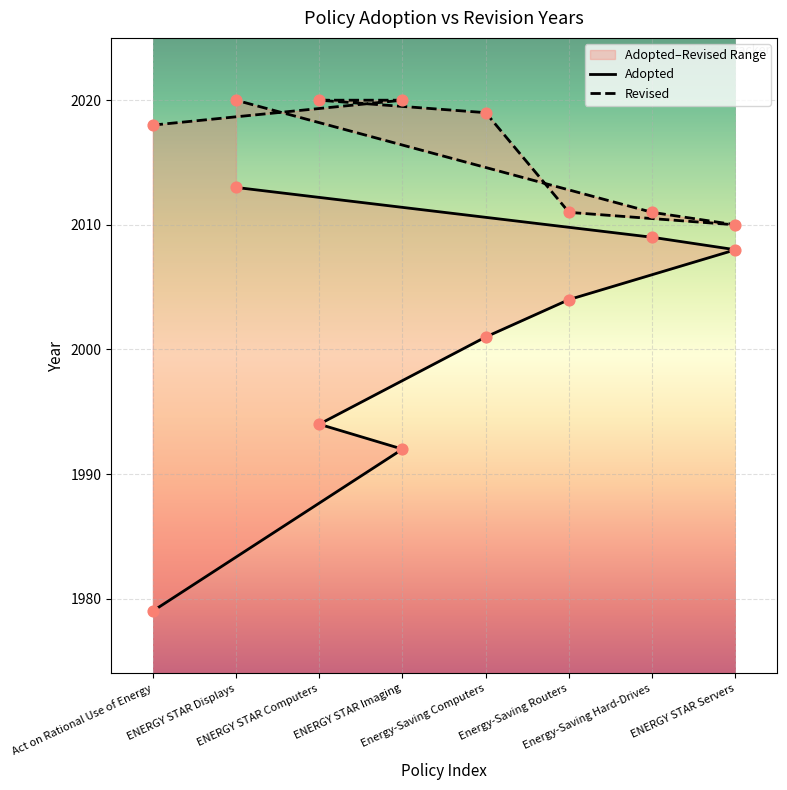

At how many categories does at least one series exceed 2016?

5